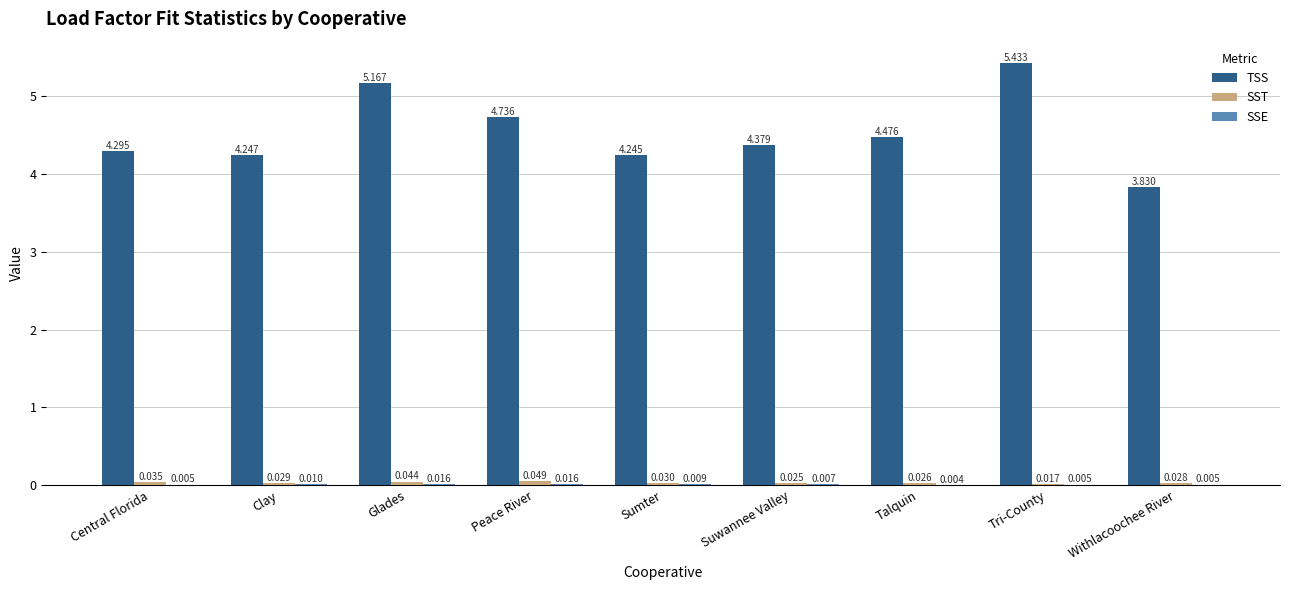

At which category is the sum across all series the highest?

Tri-County